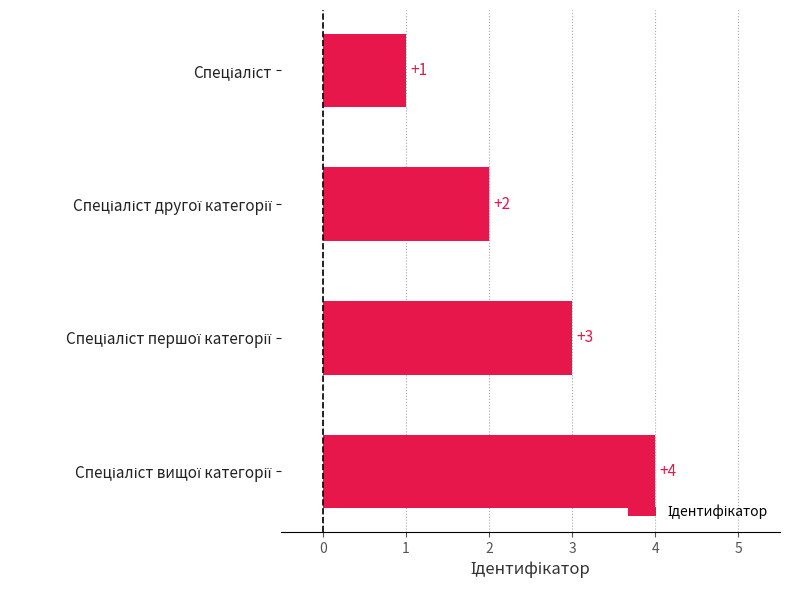

What is the greatest value displayed?

4